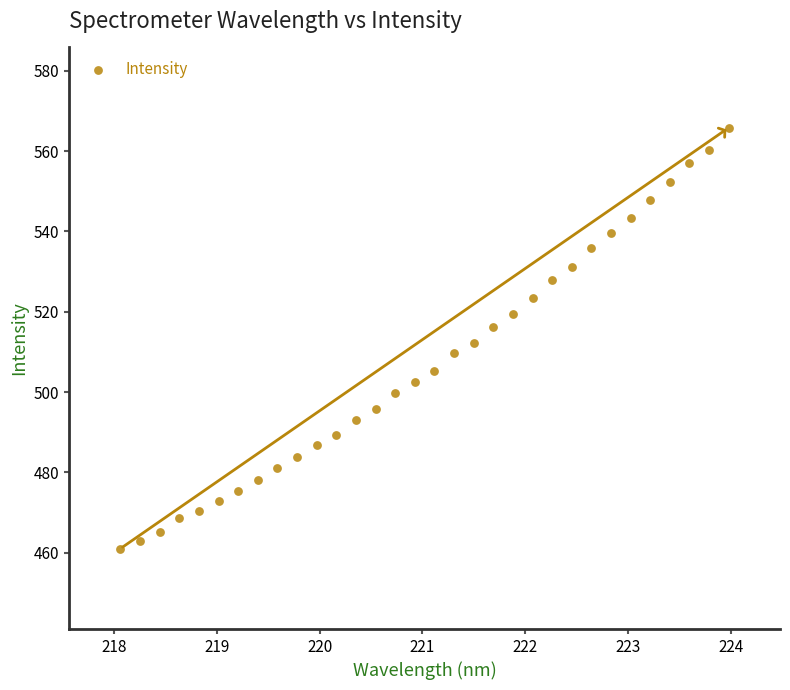

What is the range of Y values (max minus min)?

104.8